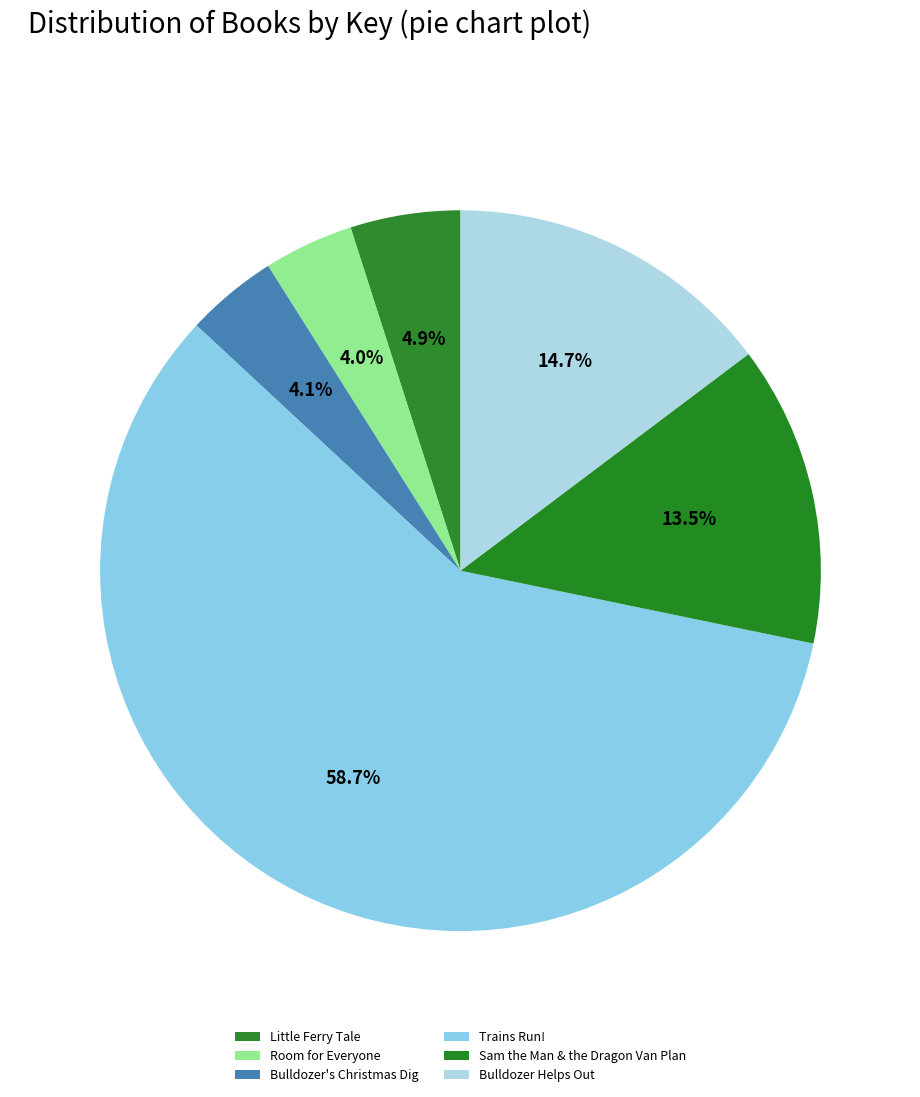

Does any single category account for the majority?

Yes